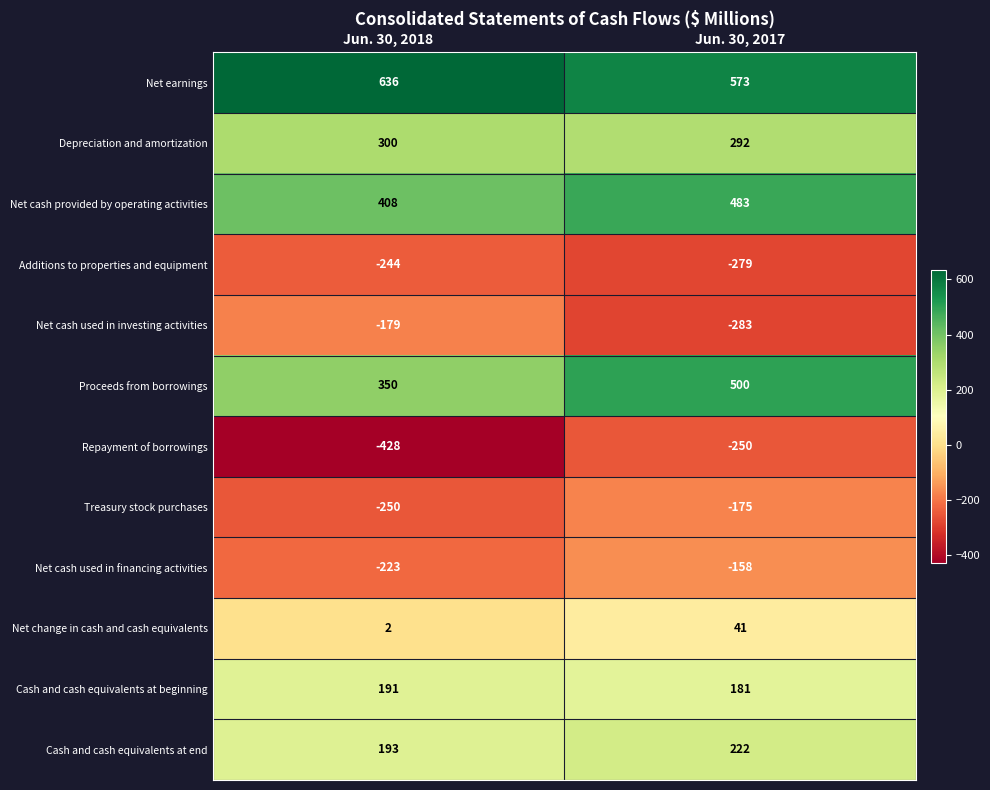

Reading left to right, list all the values displayed in this chart.

Net earnings: Jun. 30, 2018=636	Jun. 30, 2017=573
Depreciation and amortization: Jun. 30, 2018=300	Jun. 30, 2017=292
Net cash provided by operating activities: Jun. 30, 2018=408	Jun. 30, 2017=483
Additions to properties and equipment: Jun. 30, 2018=-244	Jun. 30, 2017=-279
Net cash used in investing activities: Jun. 30, 2018=-179	Jun. 30, 2017=-283
Proceeds from borrowings: Jun. 30, 2018=350	Jun. 30, 2017=500
Repayment of borrowings: Jun. 30, 2018=-428	Jun. 30, 2017=-250
Treasury stock purchases: Jun. 30, 2018=-250	Jun. 30, 2017=-175
Net cash used in financing activities: Jun. 30, 2018=-223	Jun. 30, 2017=-158
Net change in cash and cash equivalents: Jun. 30, 2018=2	Jun. 30, 2017=41
Cash and cash equivalents at beginning: Jun. 30, 2018=191	Jun. 30, 2017=181
Cash and cash equivalents at end: Jun. 30, 2018=193	Jun. 30, 2017=222